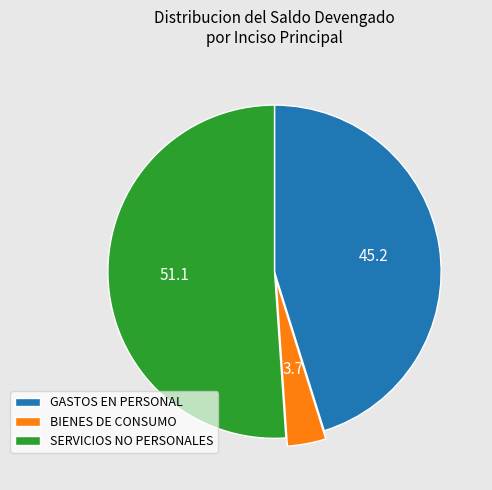

Which category has the smallest portion of the pie?

BIENES DE CONSUMO